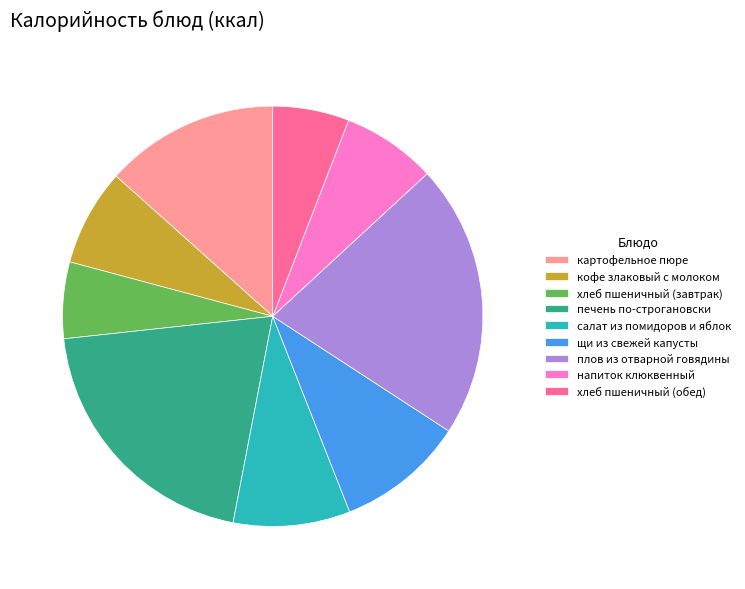

Which has a higher value, салат из помидоров и яблок or плов из отварной говядины?

плов из отварной говядины